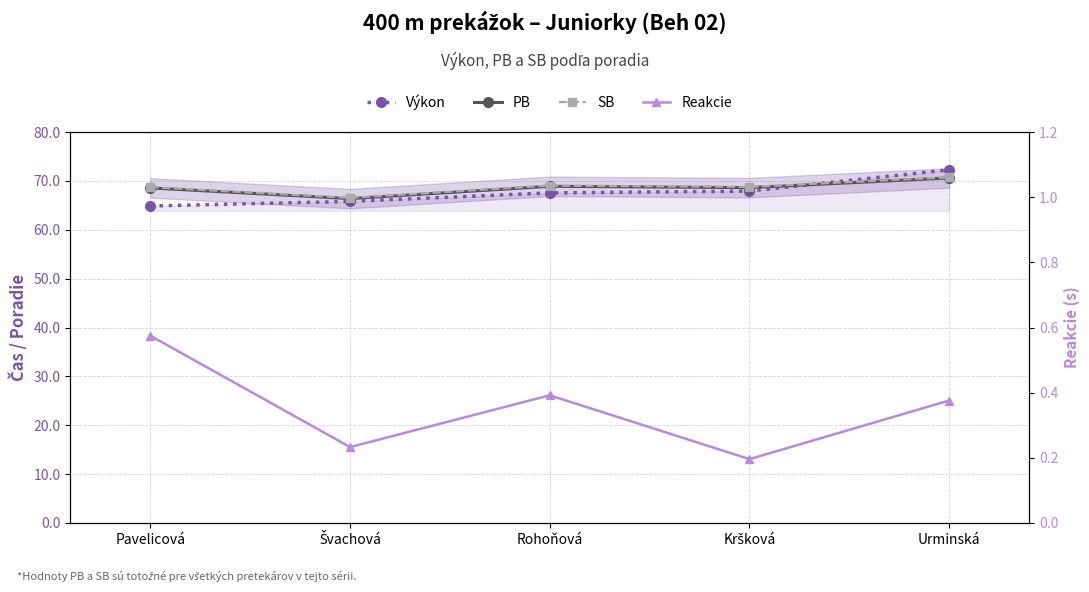

What is the difference between the maximum and minimum values in the SB series?

4.2